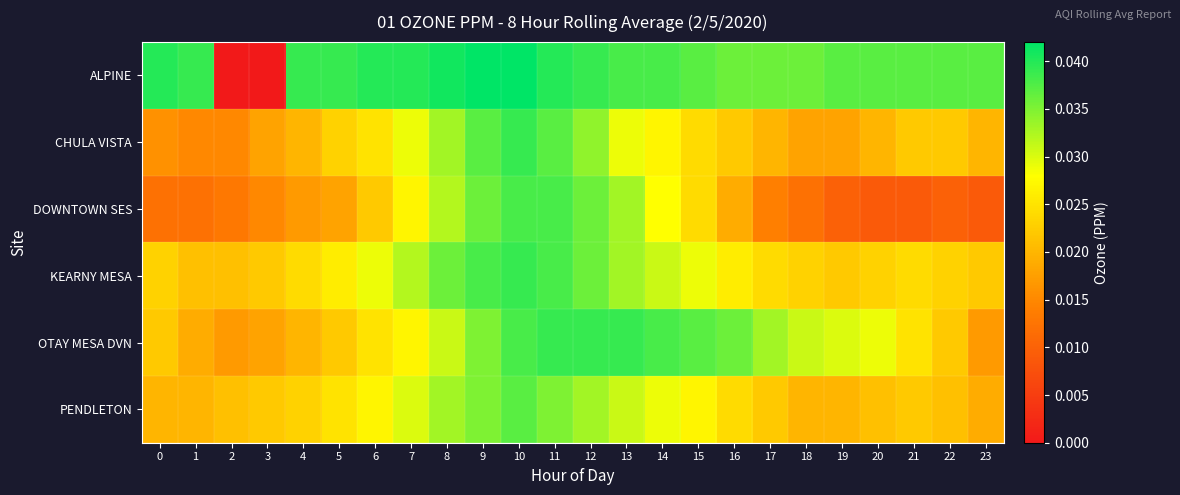

Reading left to right, list all the values displayed in this chart.

ALPINE: 0=0.0	1=0.0	2=0.0	3=0.0	4=0.0	5=0.0	6=0.0	7=0.0	8=0.0	9=0.0	10=0.0	11=0.0	12=0.0	13=0.0	14=0.0	15=0.0	16=0.0	17=0.0	18=0.0	19=0.0	20=0.0	21=0.0	22=0.0	23=0.0
CHULA VISTA: 0=0.0	1=0.0	2=0.0	3=0.0	4=0.0	5=0.0	6=0.0	7=0.0	8=0.0	9=0.0	10=0.0	11=0.0	12=0.0	13=0.0	14=0.0	15=0.0	16=0.0	17=0.0	18=0.0	19=0.0	20=0.0	21=0.0	22=0.0	23=0.0
DOWNTOWN SES: 0=0.0	1=0.0	2=0.0	3=0.0	4=0.0	5=0.0	6=0.0	7=0.0	8=0.0	9=0.0	10=0.0	11=0.0	12=0.0	13=0.0	14=0.0	15=0.0	16=0.0	17=0.0	18=0.0	19=0.0	20=0.0	21=0.0	22=0.0	23=0.0
KEARNY MESA: 0=0.0	1=0.0	2=0.0	3=0.0	4=0.0	5=0.0	6=0.0	7=0.0	8=0.0	9=0.0	10=0.0	11=0.0	12=0.0	13=0.0	14=0.0	15=0.0	16=0.0	17=0.0	18=0.0	19=0.0	20=0.0	21=0.0	22=0.0	23=0.0
OTAY MESA DVN: 0=0.0	1=0.0	2=0.0	3=0.0	4=0.0	5=0.0	6=0.0	7=0.0	8=0.0	9=0.0	10=0.0	11=0.0	12=0.0	13=0.0	14=0.0	15=0.0	16=0.0	17=0.0	18=0.0	19=0.0	20=0.0	21=0.0	22=0.0	23=0.0
PENDLETON: 0=0.0	1=0.0	2=0.0	3=0.0	4=0.0	5=0.0	6=0.0	7=0.0	8=0.0	9=0.0	10=0.0	11=0.0	12=0.0	13=0.0	14=0.0	15=0.0	16=0.0	17=0.0	18=0.0	19=0.0	20=0.0	21=0.0	22=0.0	23=0.0